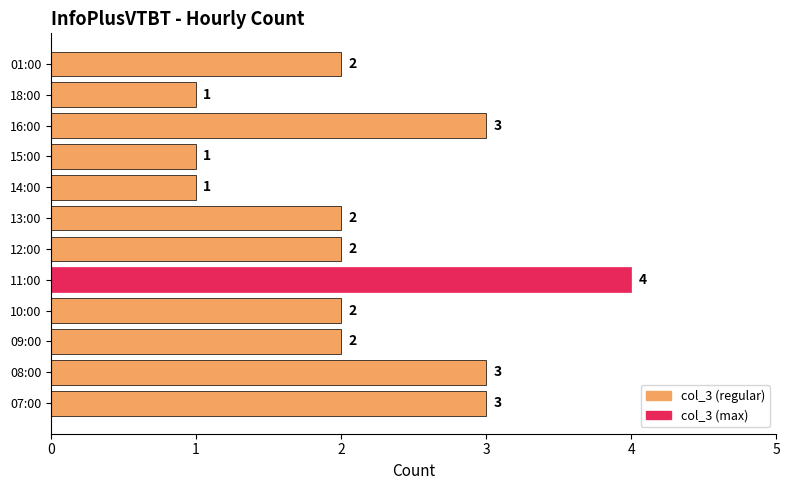

What is the difference between the maximum and minimum values?

3